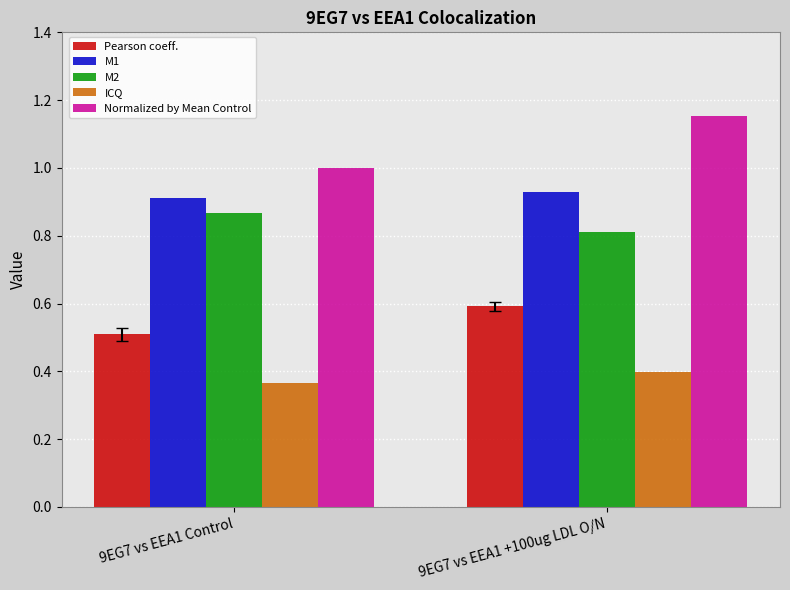

How many ICQ values are between 0 and 1?

2